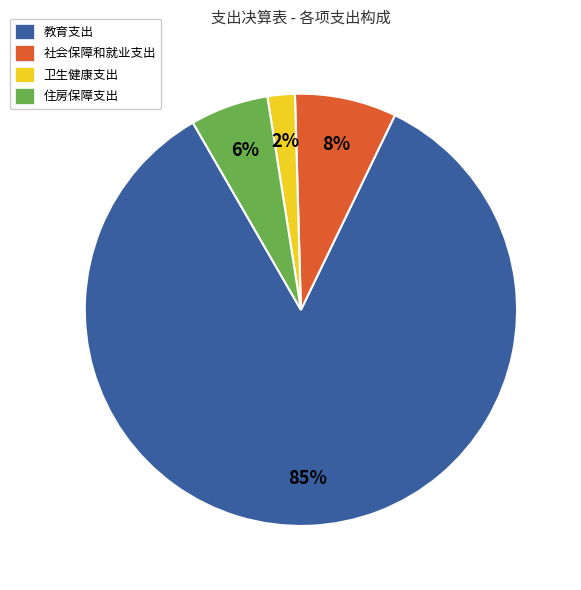

Combined, do 住房保障支出 and 社会保障和就业支出 account for over 50%?

No